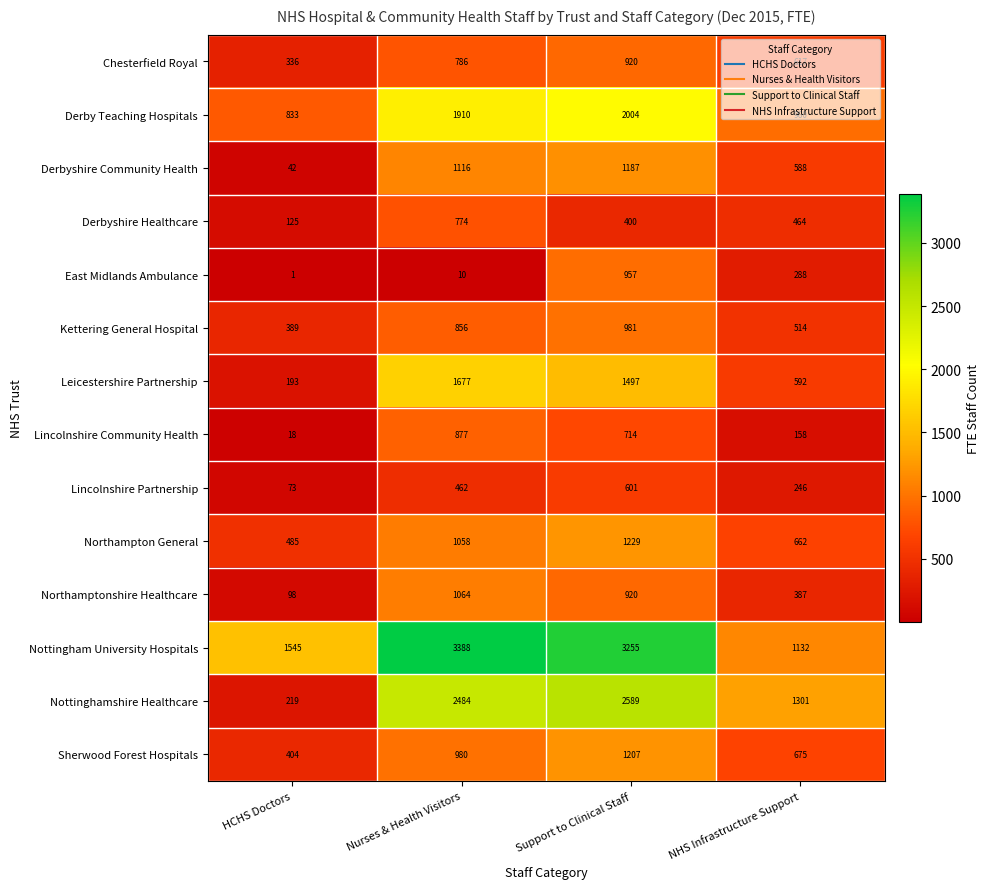

At which label is Derbyshire Healthcare closest to 449?

NHS Infrastructure Support